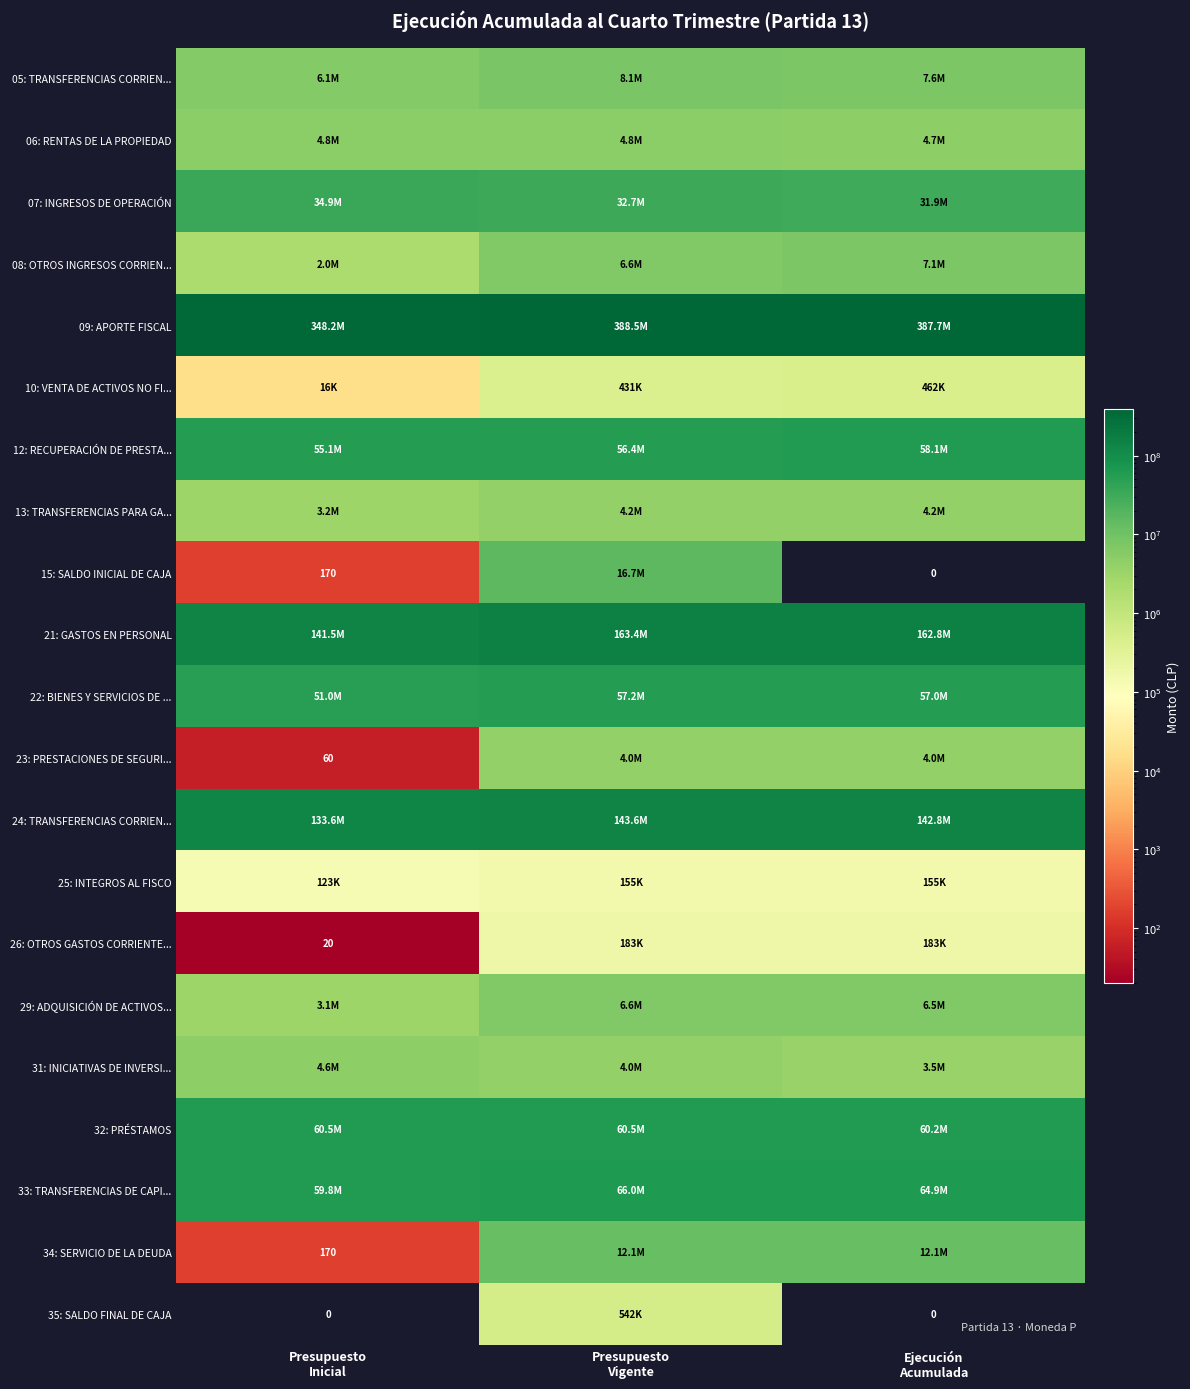

True or false: 24: TRANSFERENCIAS CORRIEN... has a value of 251194545 at Ejecución Acumulada.

False